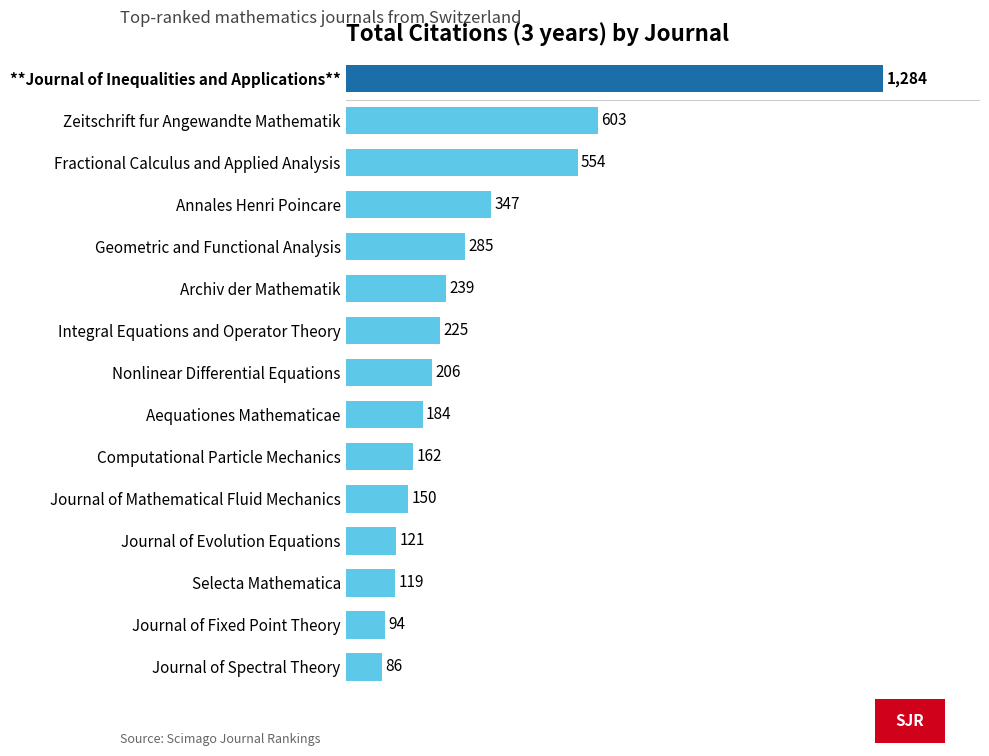

What is the ratio of the value at Selecta Mathematica to the value at Journal of Mathematical Fluid Mechanics?

0.8